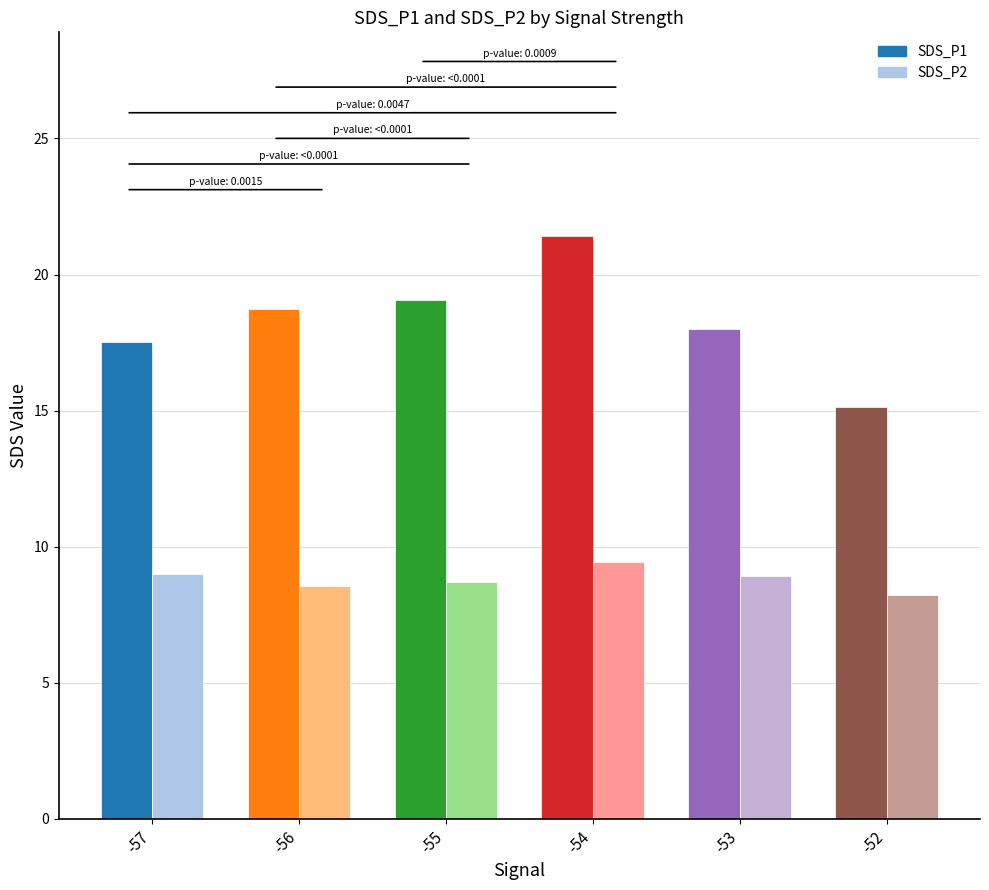

What is the sum of all SDS_P2 values?

52.8